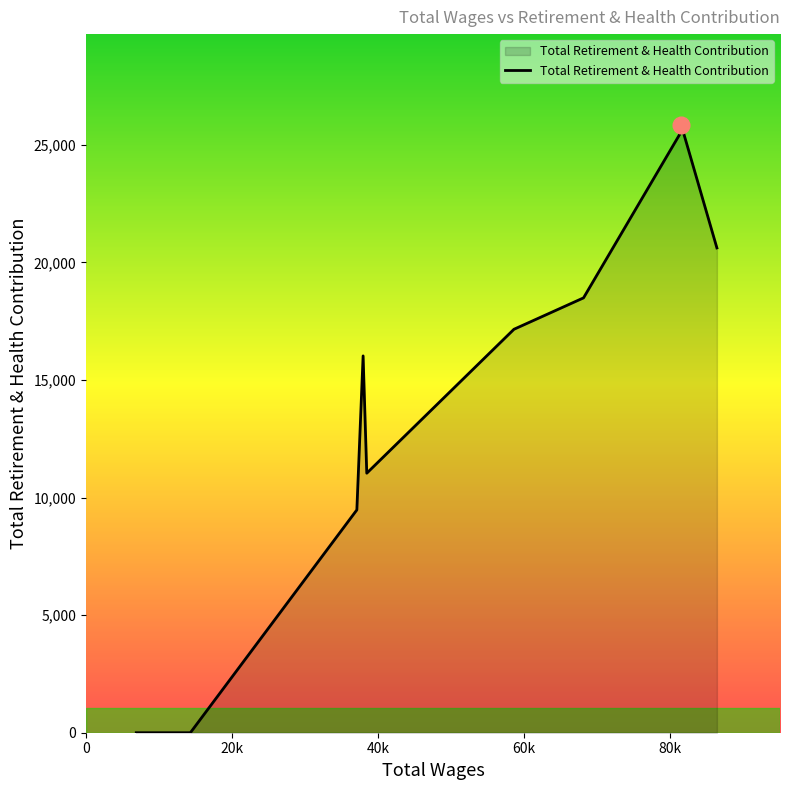

What is the greatest value displayed?

25833